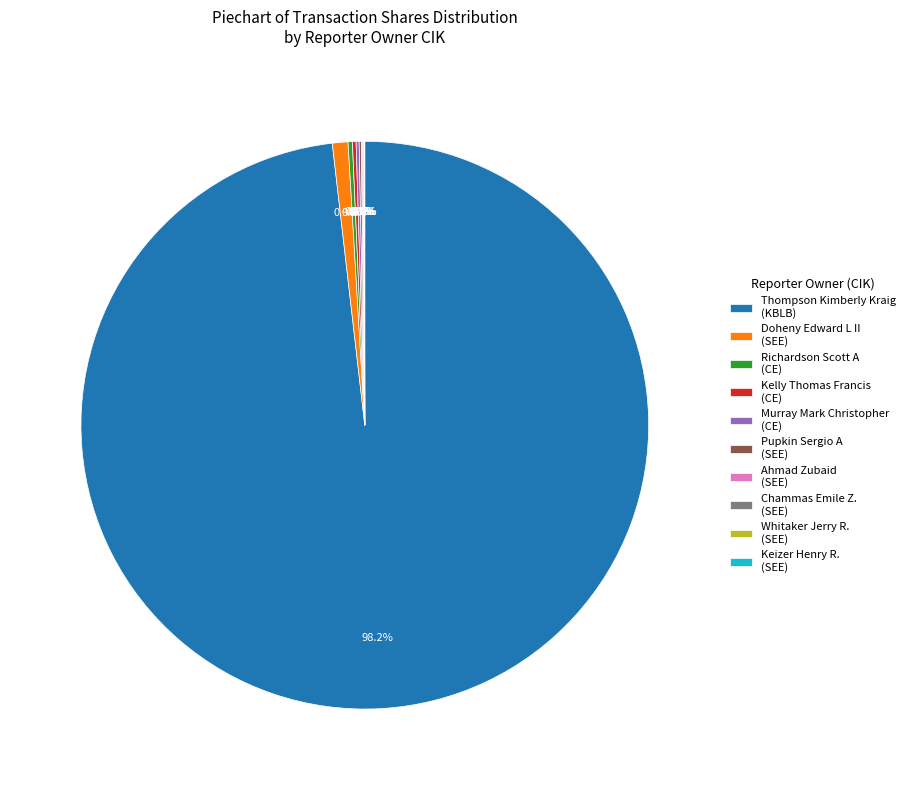

Is there any slice that represents more than half of the pie?

Yes